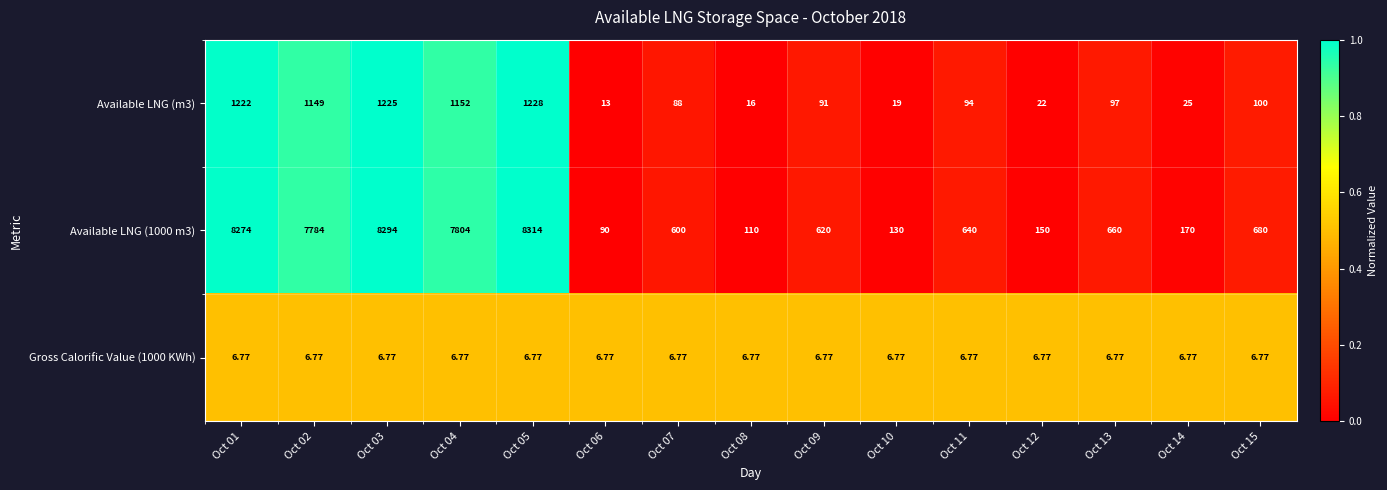

Is the value of Available LNG (1000 m3) at Oct 13 greater than the value of Gross Calorific Value (1000 KWh) at Oct 13?

Yes